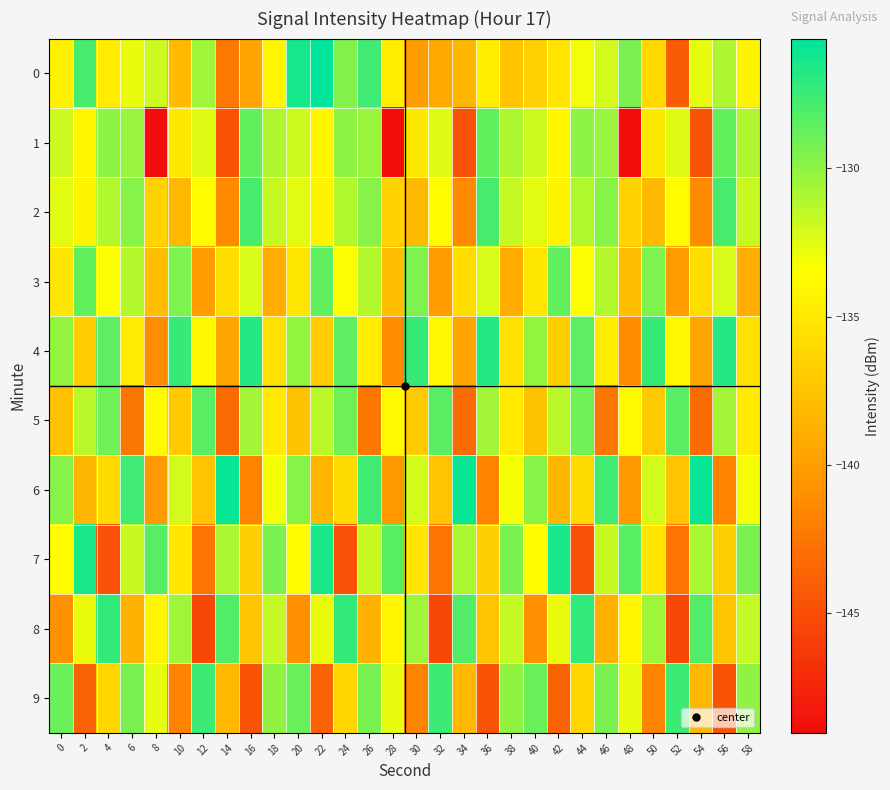

At how many categories does at least one series exceed -138?

30